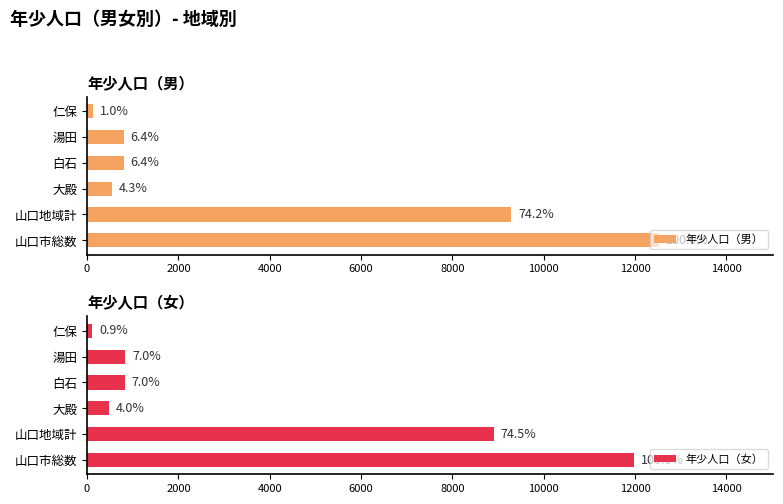

Does the chart contain stacked bars?

No